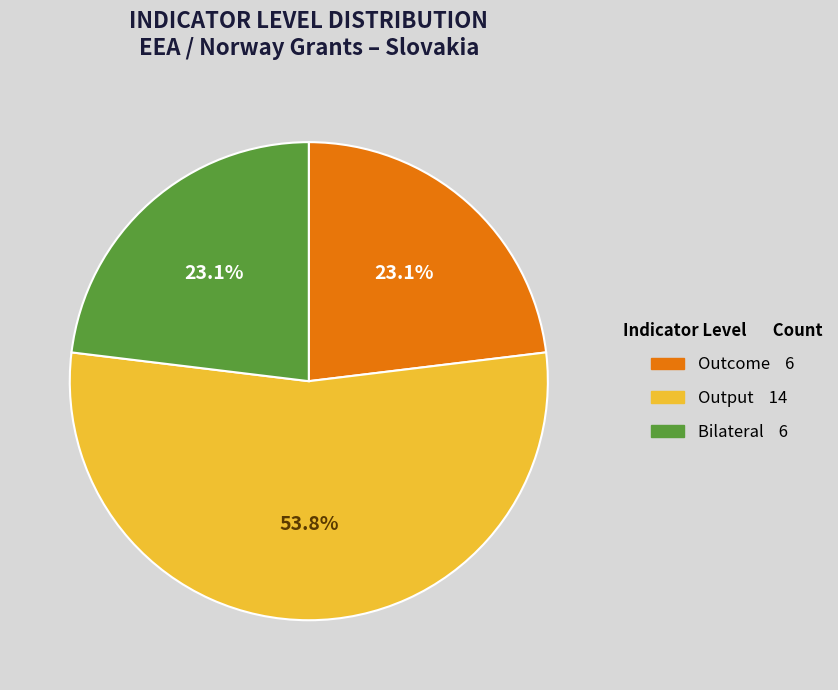

To the nearest percent, what portion does Output represent?

54%